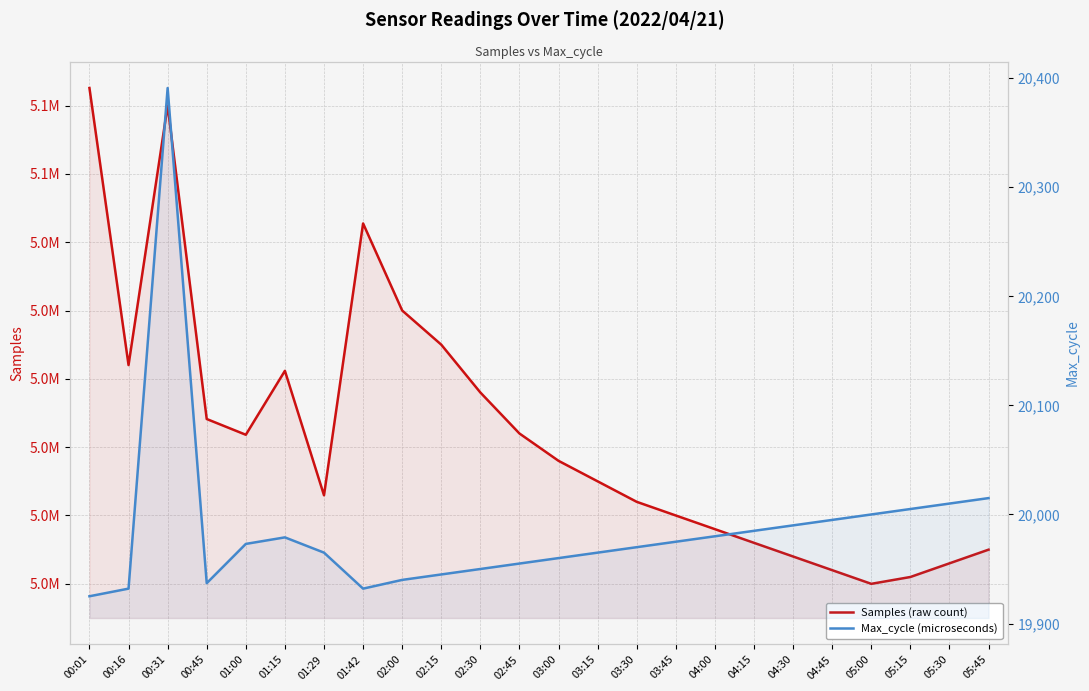

Which series has the largest range (max minus min)?

Samples